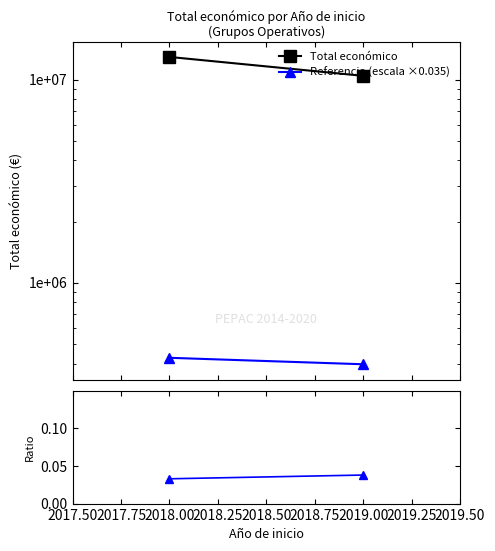

What is the value of the Total económico point at the 1st from the left?

12930615.0